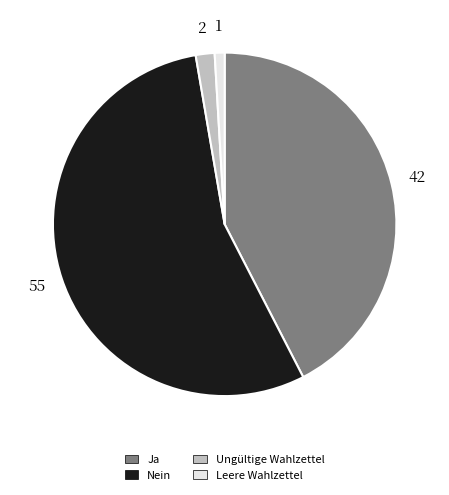

Is the sum of Leere Wahlzettel and Ja greater than half?

No